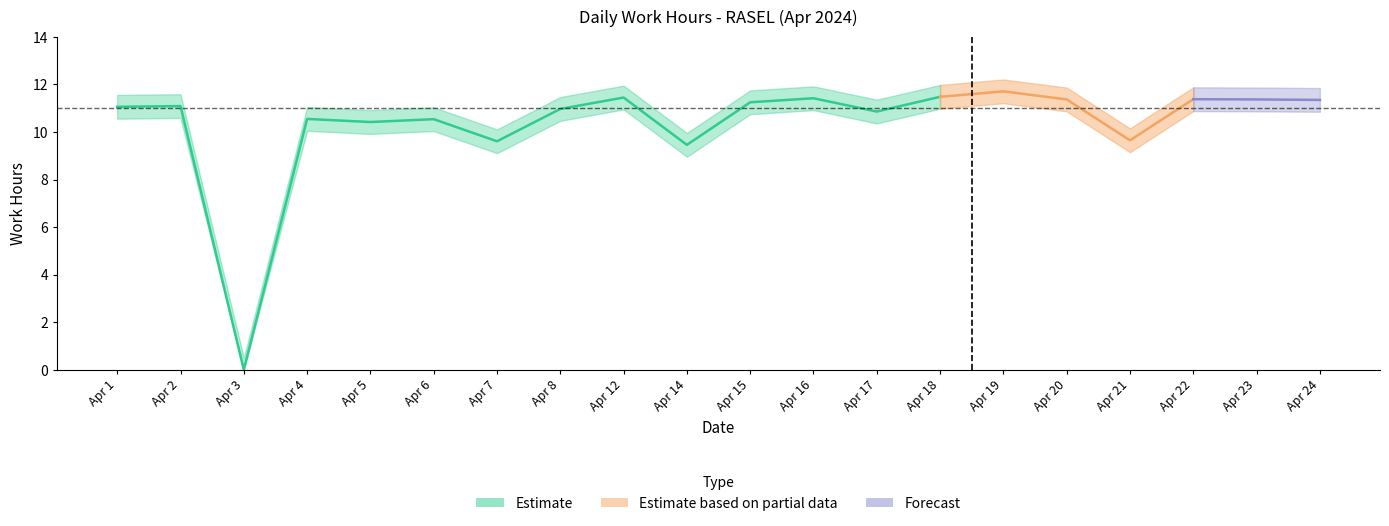

How many data points in lower_band are above 10?

15